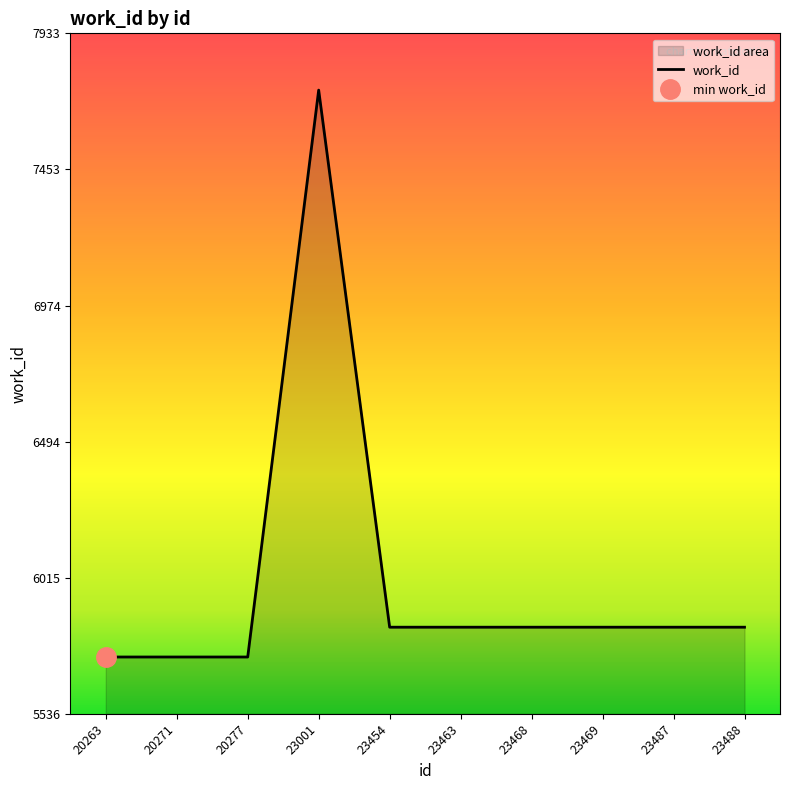

What is the ratio of the value at 20271 to the value at 23468?

1.0